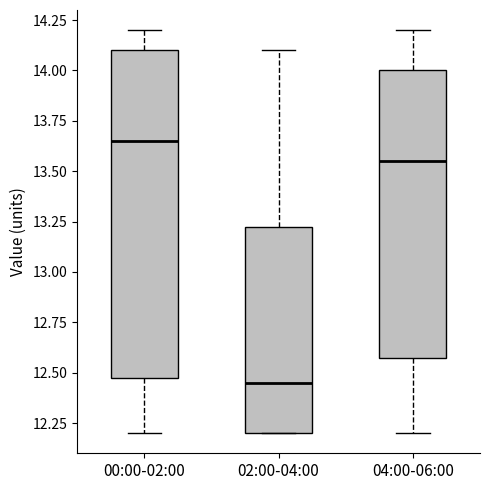

Where is the upper edge of the box for 00:00-02:00 on the y-axis? The values are not printed on the chart, so give them approximately, as read against the axis.

14.10